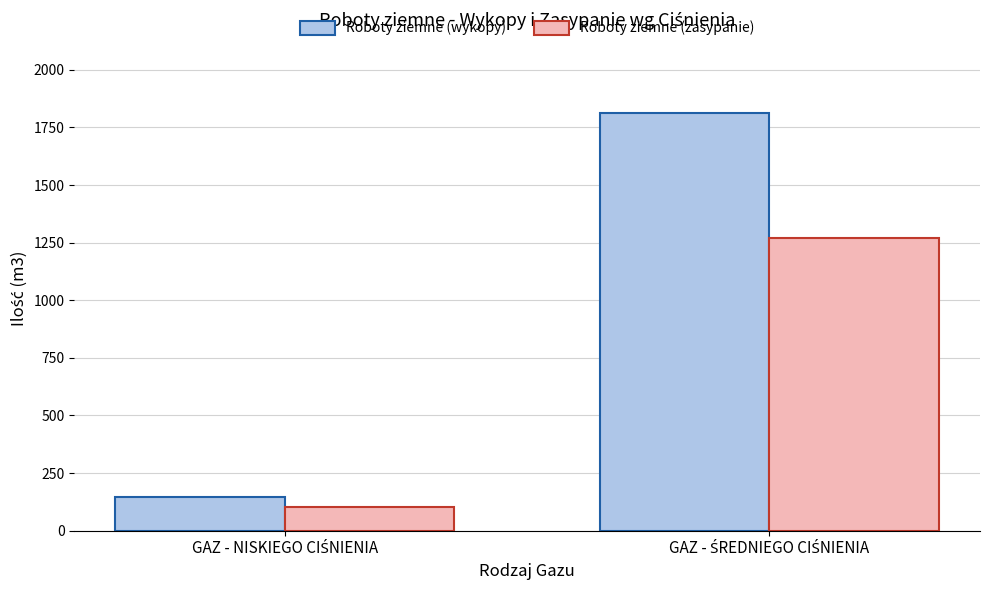

What are all the series names shown in the legend?

Roboty ziemne (wykopy), Roboty ziemne (zasypanie)